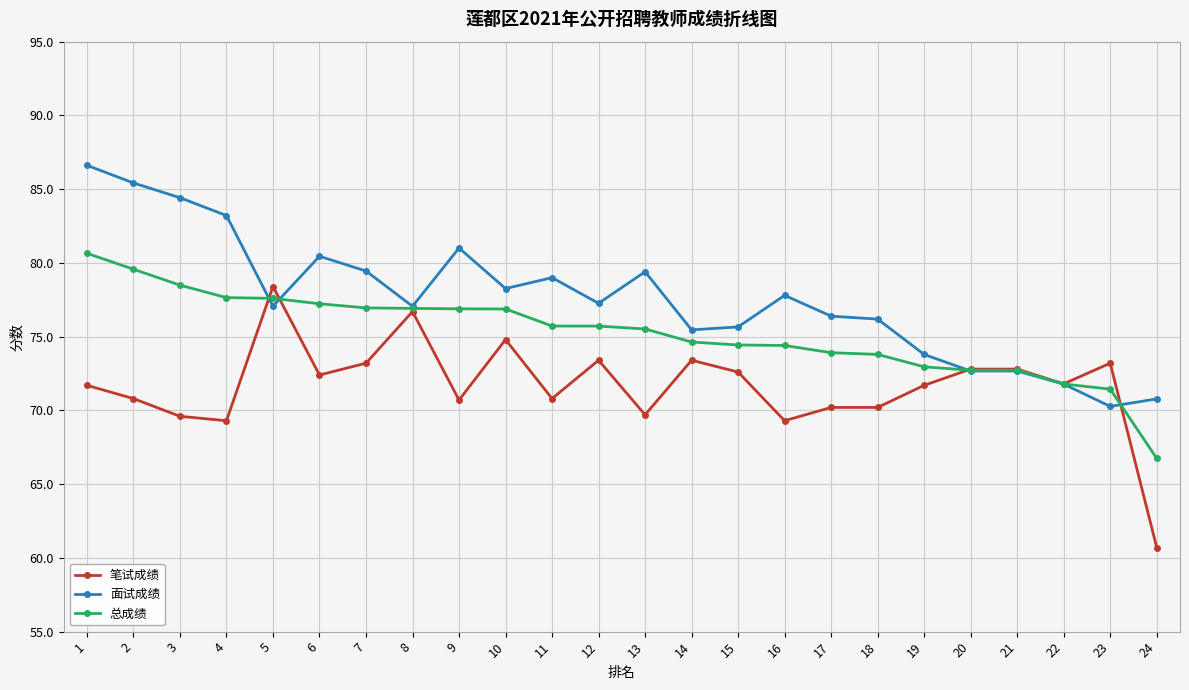

True or false: 笔试成绩 has more than 1 interior local peaks.

True